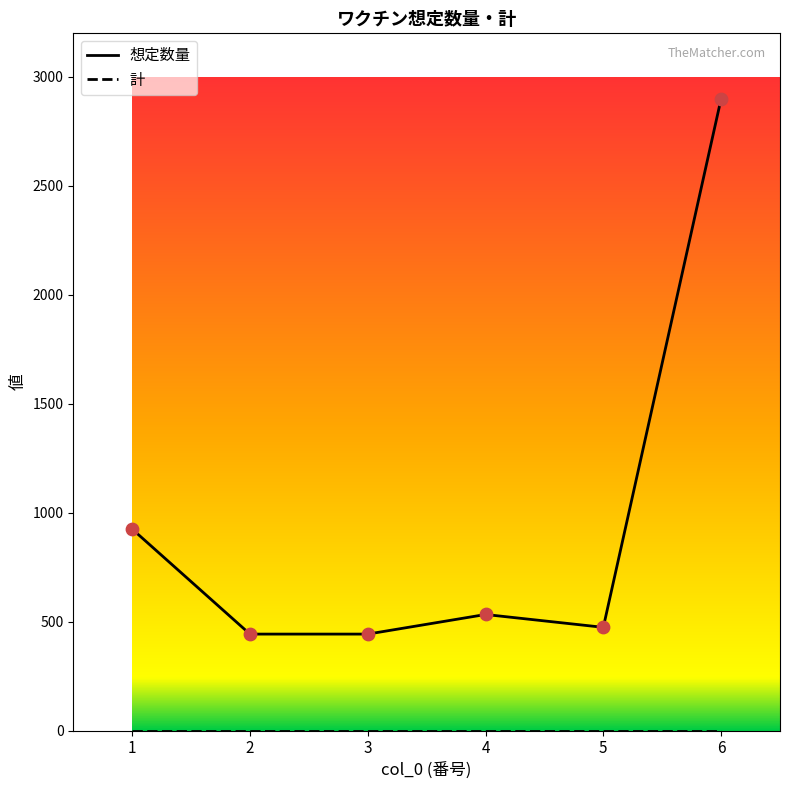

Which series has the largest total across all categories?

想定数量